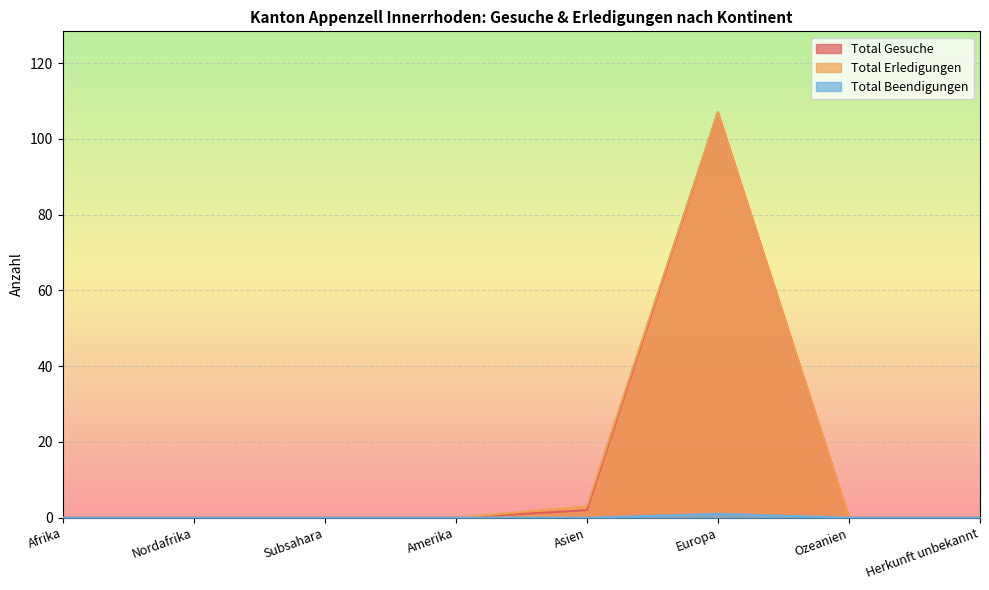

What is the difference between the second highest and second lowest values in the Total Erledigungen series?

3